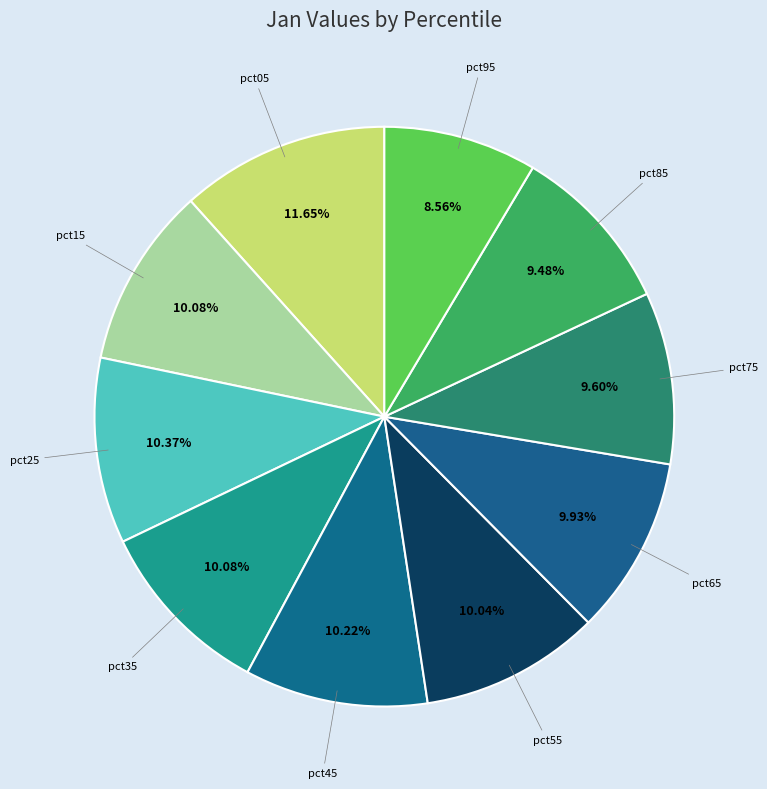

What percentage is NOT represented by pct25?

89.6%